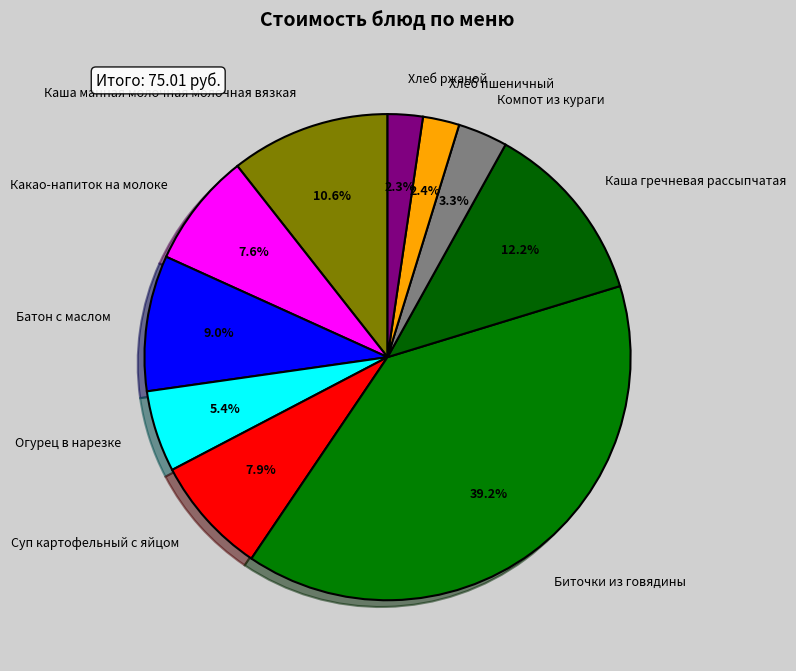

To the nearest percent, what percentage of the pie is Огурец в нарезке?

5%